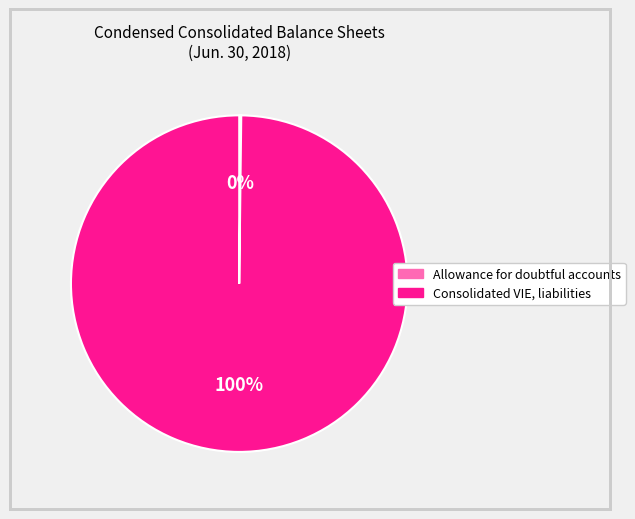

True or false: Consolidated VIE, liabilities accounts for 100% of the total.

True